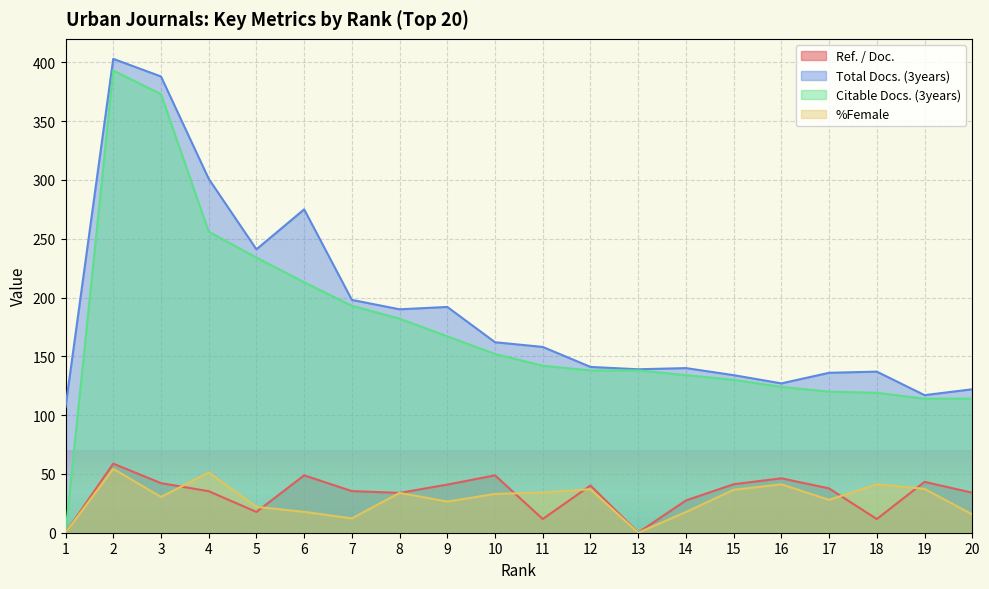

What is the sum of the Total Docs. (3years) values at 2 and 7?

601.0